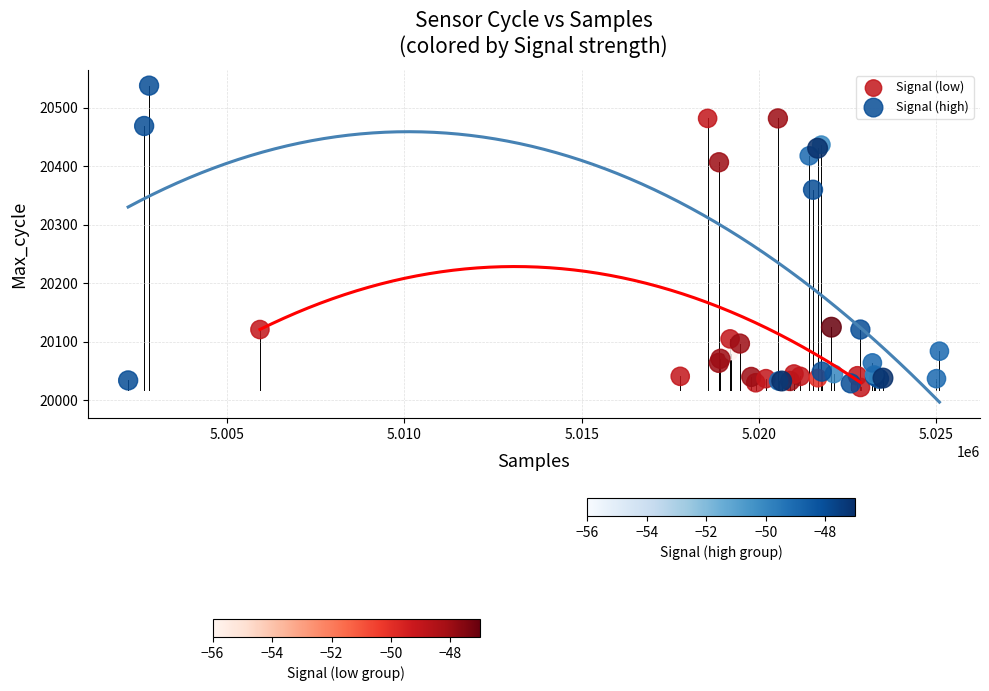

What are all the series names shown in the legend?

Signal (low), Signal (high)